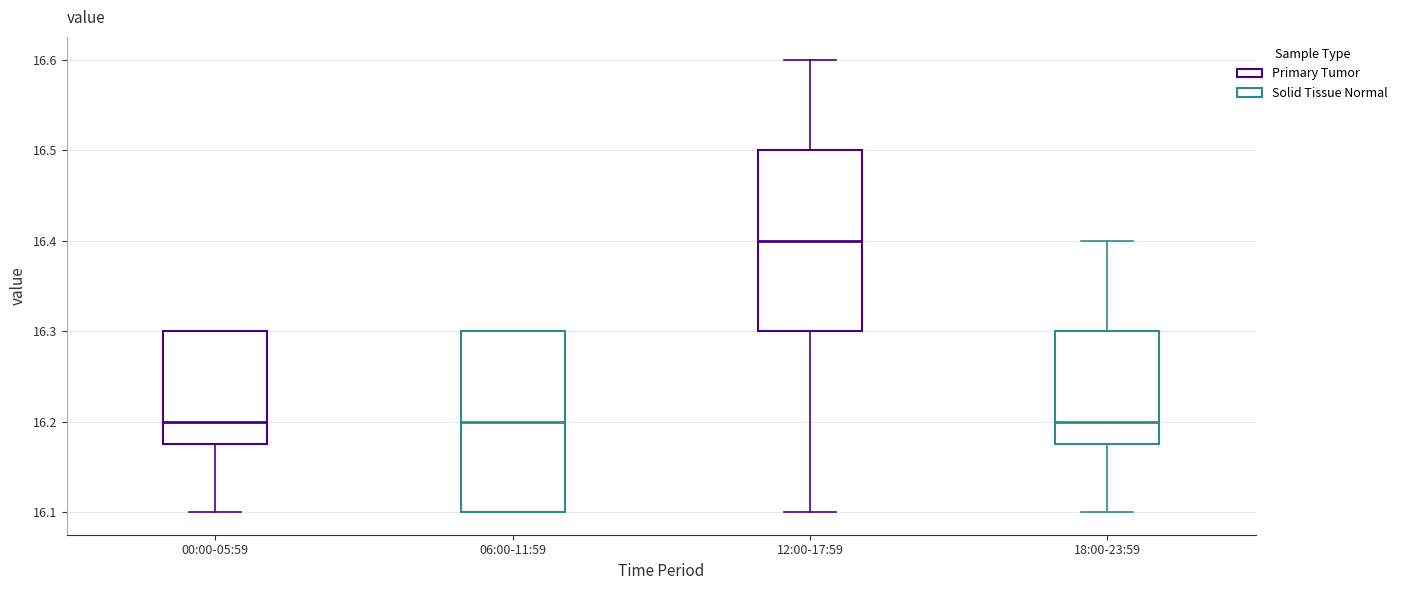

Where is the lower edge of the box for 06:00-11:59 on the y-axis? The values are not printed on the chart, so give them approximately, as read against the axis.

16.10